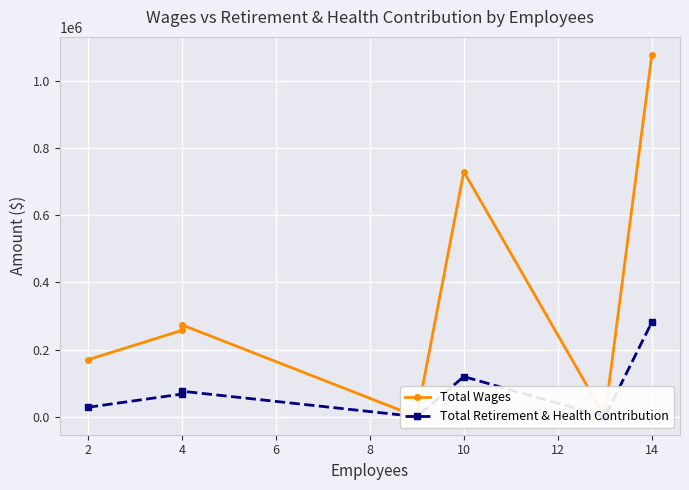

Does the chart display data point markers on the line(s)?

Yes